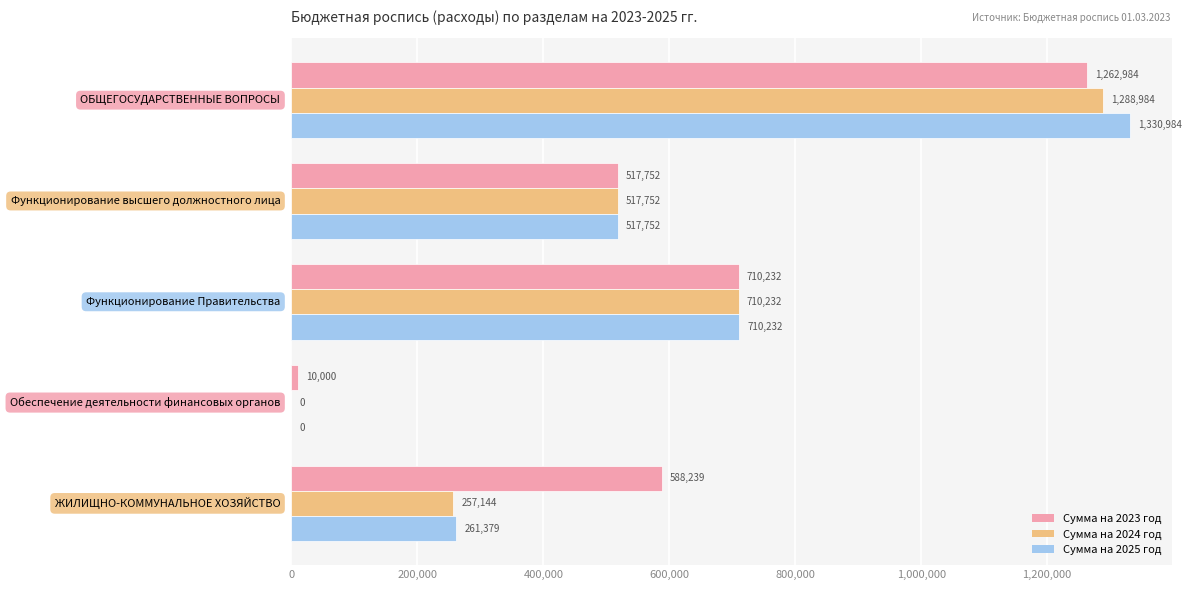

What is the sum of all Сумма на 2024 год values?

2774112